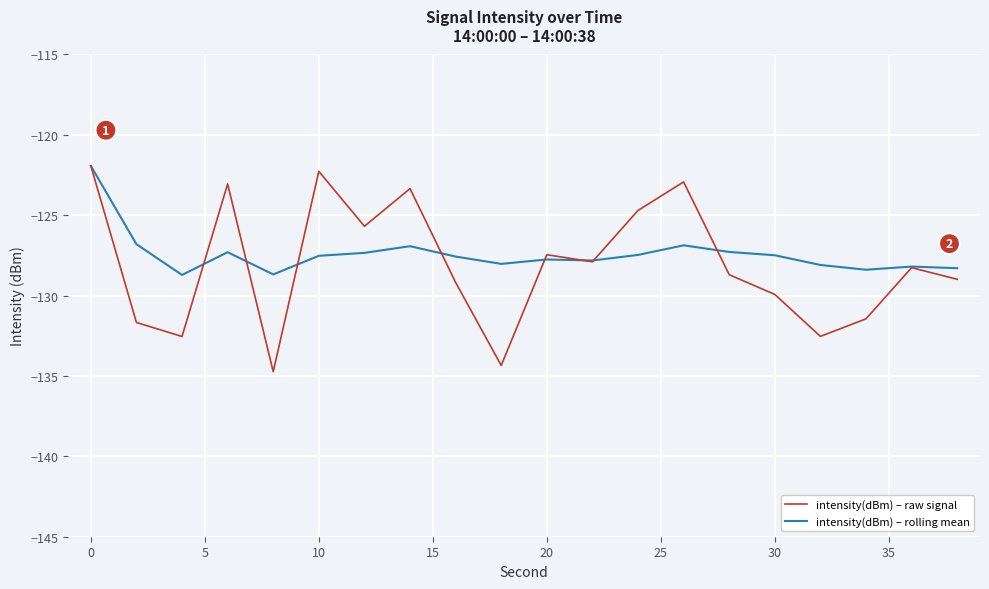

What is the smallest value displayed?

-134.7